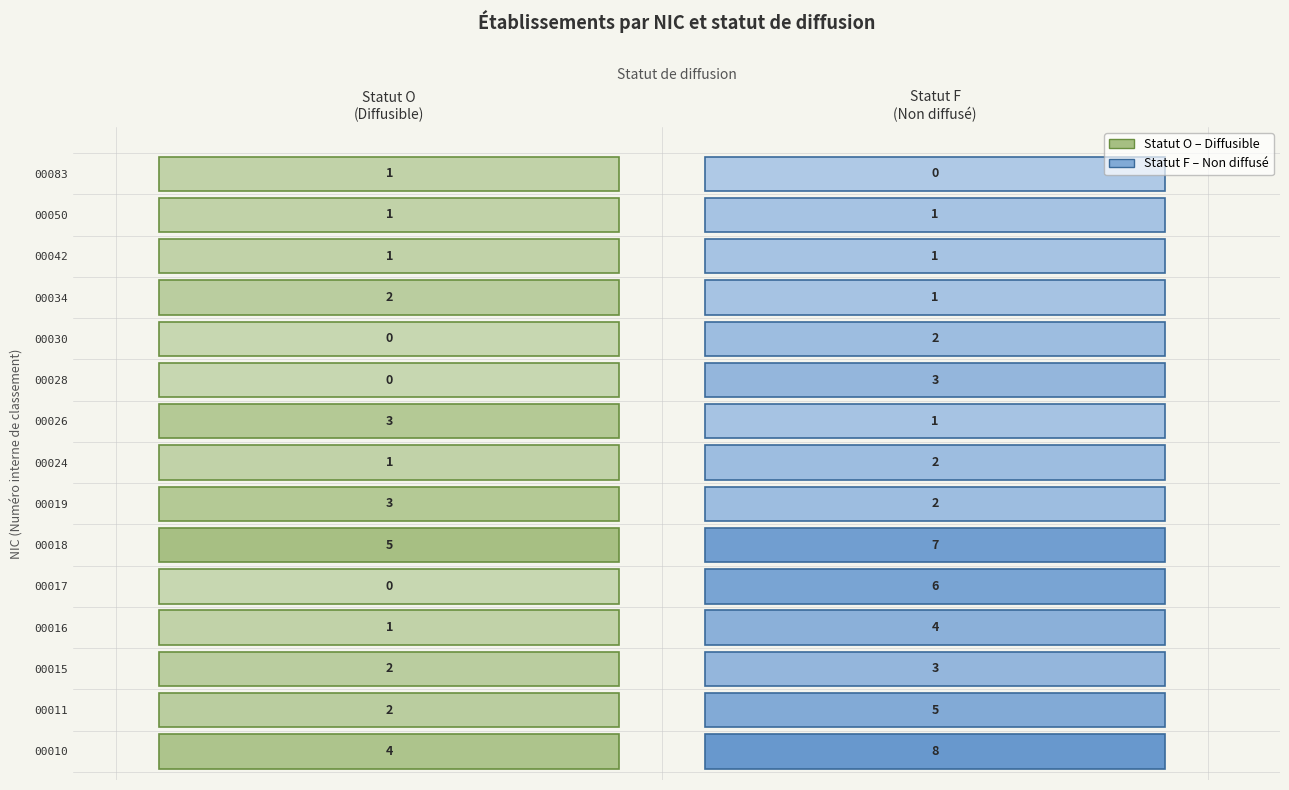

Reading left to right, transcribe all the data shown in this chart.

00010: O=4	F=8
00011: O=2	F=5
00015: O=2	F=3
00016: O=1	F=4
00017: O=0	F=6
00018: O=5	F=7
00019: O=3	F=2
00024: O=1	F=2
00026: O=3	F=1
00028: O=0	F=3
00030: O=0	F=2
00034: O=2	F=1
00042: O=1	F=1
00050: O=1	F=1
00083: O=1	F=0